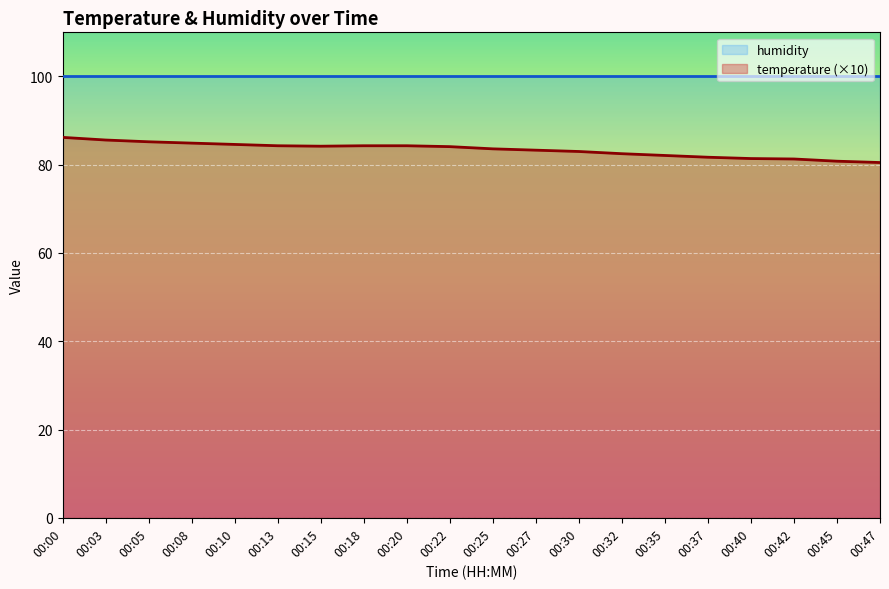

Is the value of temperature (×10) at 00:32 greater than the value of humidity at 00:13?

No